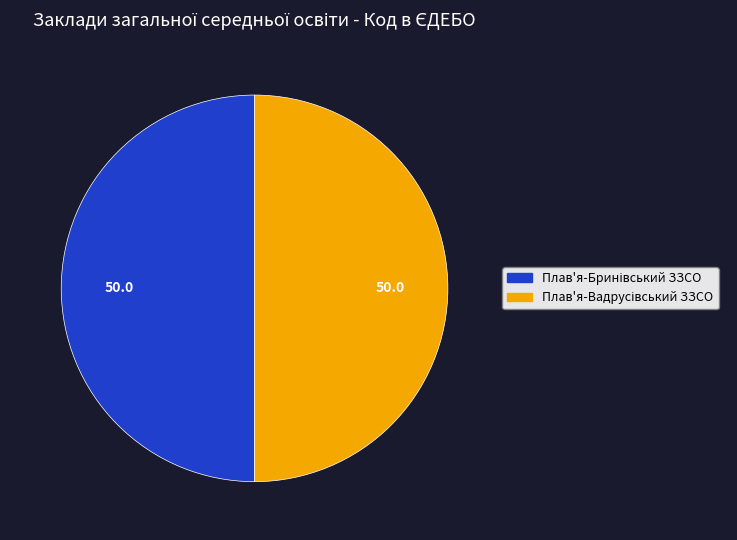

How many segments does this pie chart have?

2